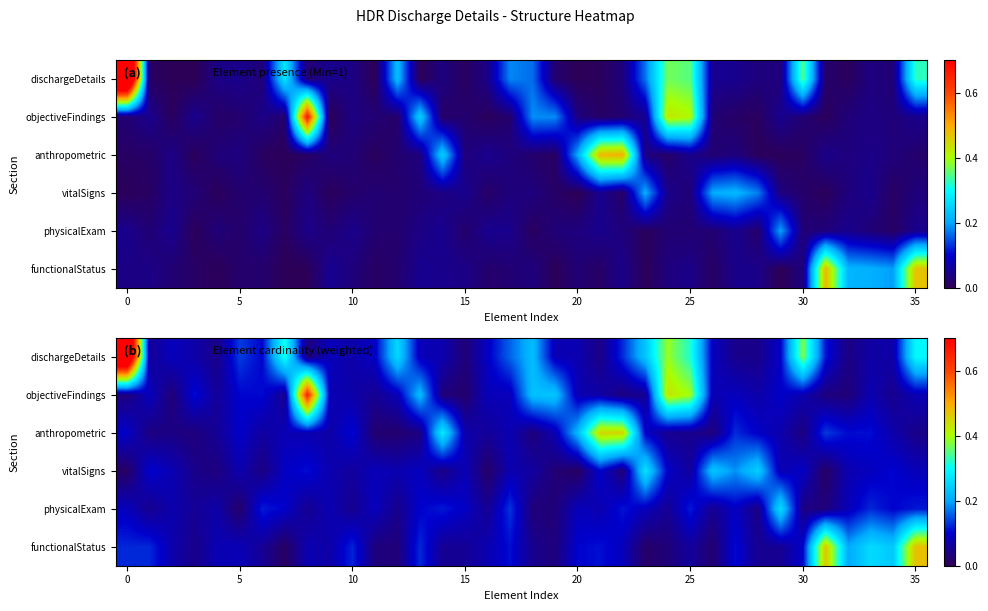

What is the total value across all series at 27?

0.6